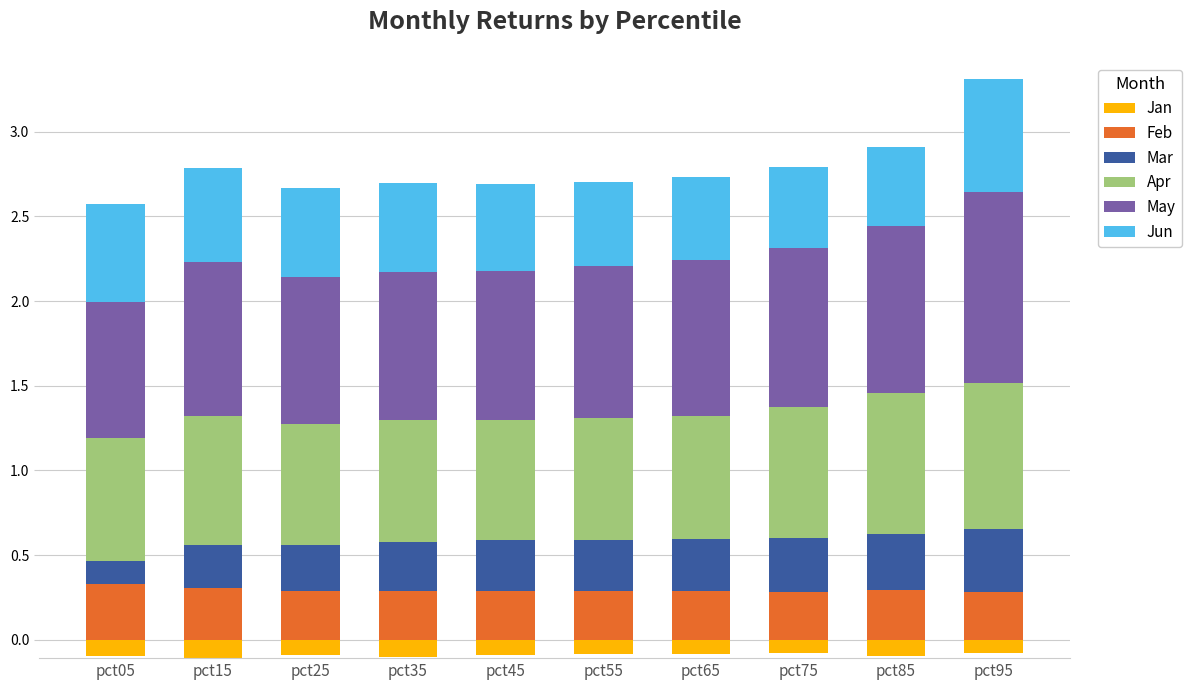

Which category has the highest value across all series?

pct95